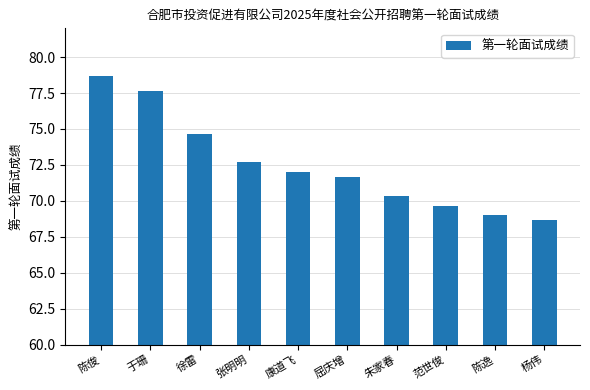

What is the value of the 6th bar from the left?

71.7